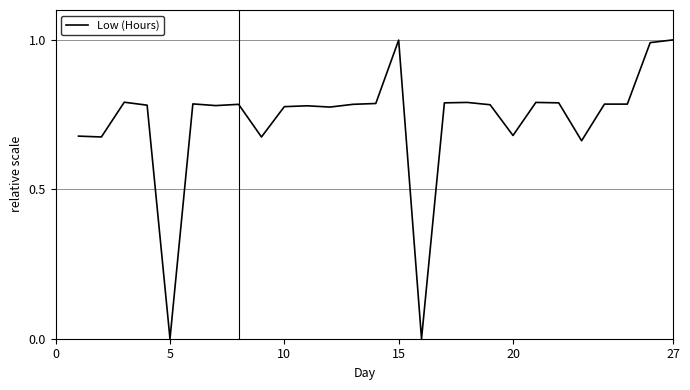

What is the difference between the maximum and minimum values?

1.0